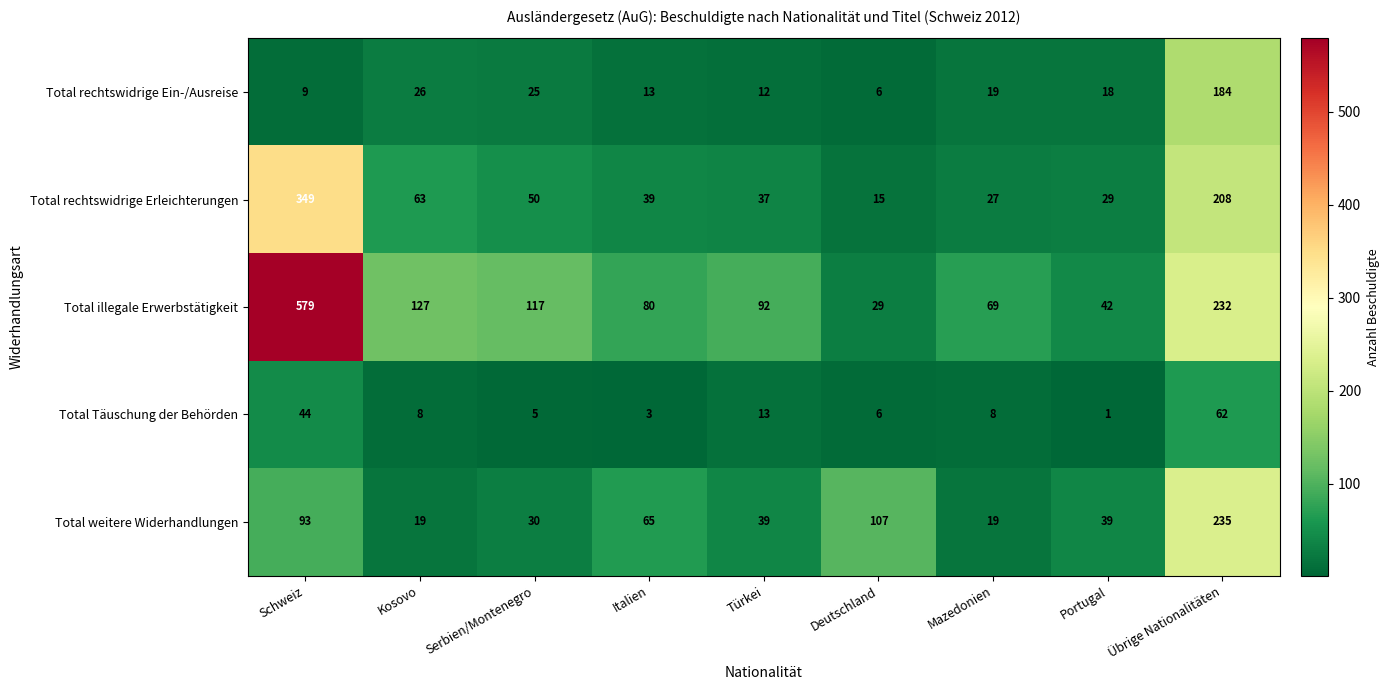

The Total rechtswidrige Ein-/Ausreise series shows 9 at Schweiz. True or false?

True